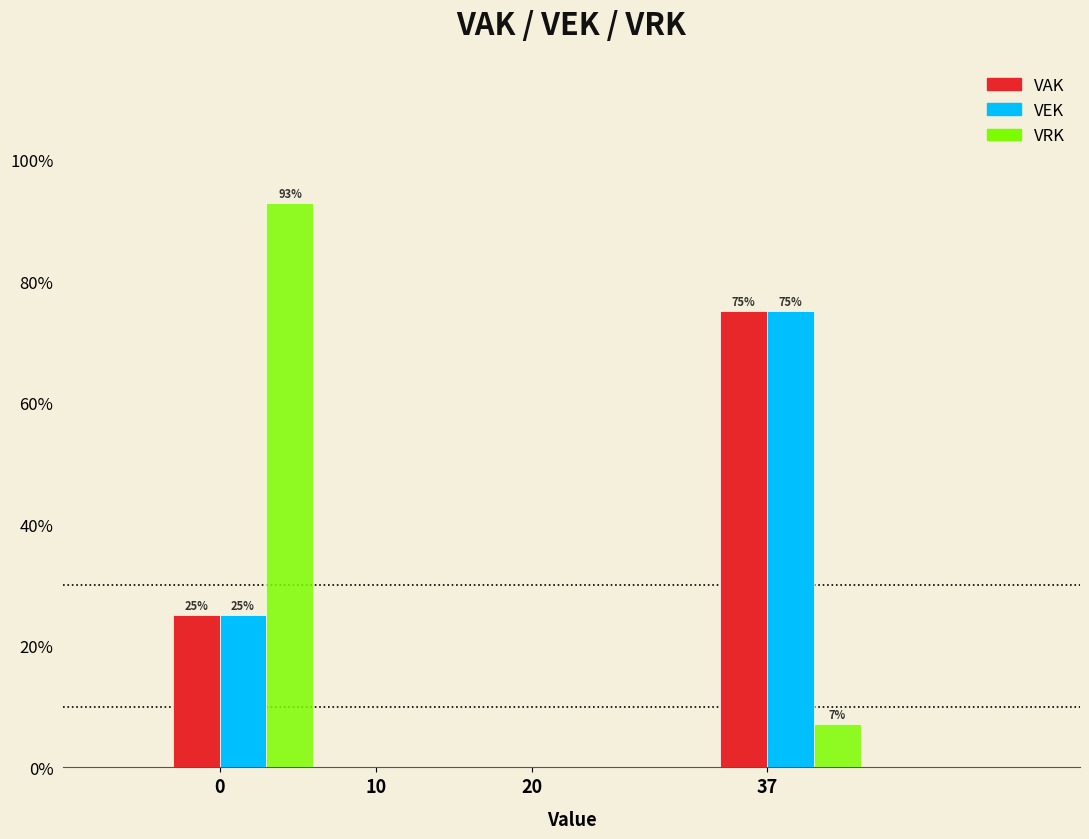

What are all the series names shown in the legend?

VAK, VEK, VRK